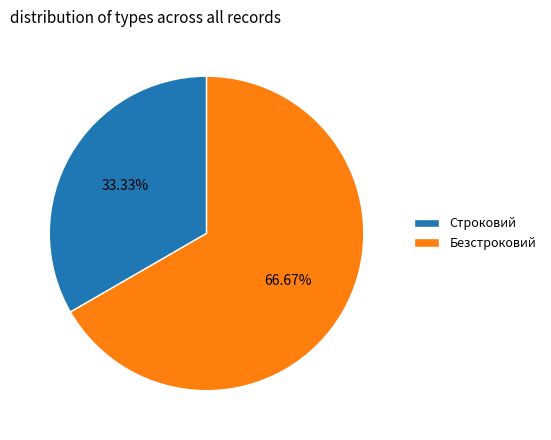

True or false: Безстроковий accounts for 81% of the total.

False